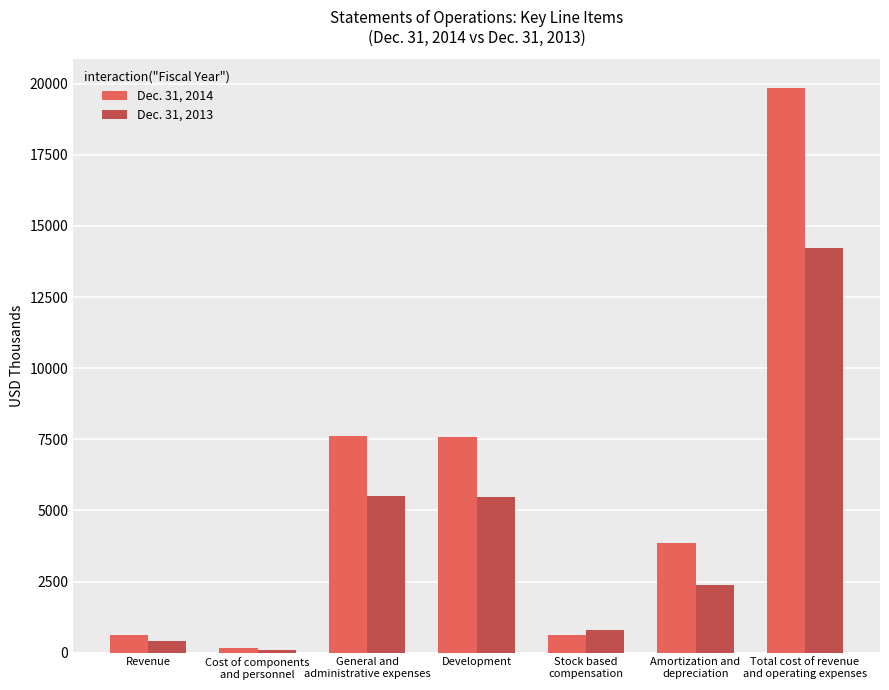

Between Stock based
compensation and Amortization and
depreciation, which series saw the biggest shift?

Dec. 31, 2014